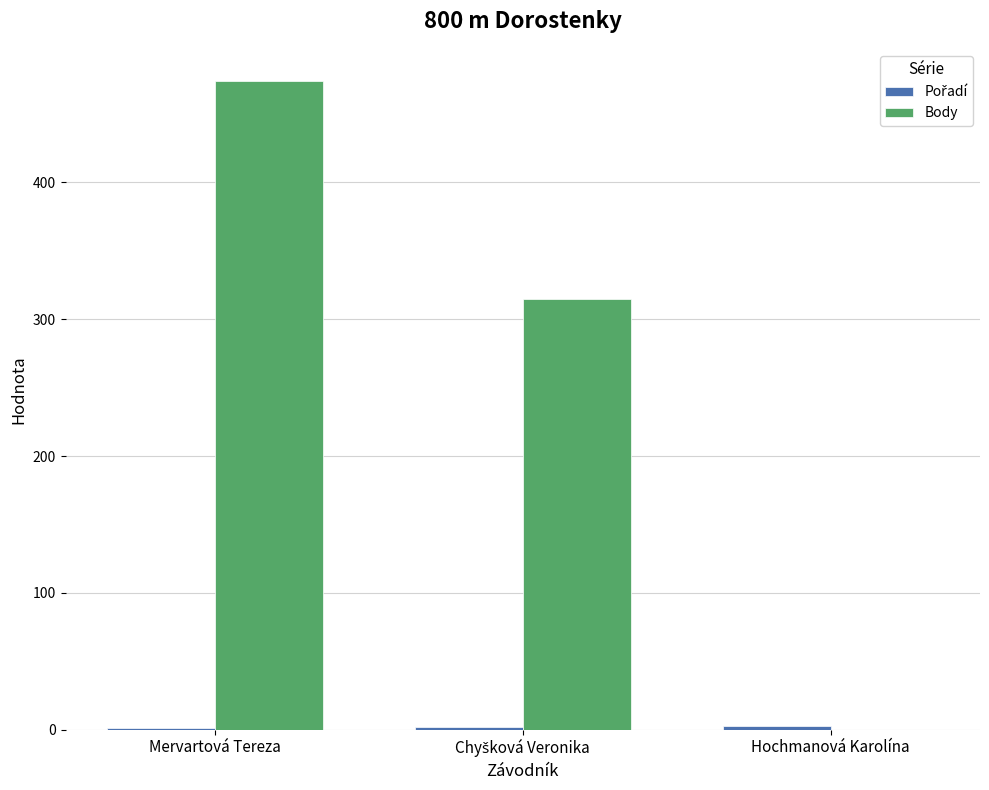

Which label corresponds to the largest value in the chart?

Mervartová Tereza